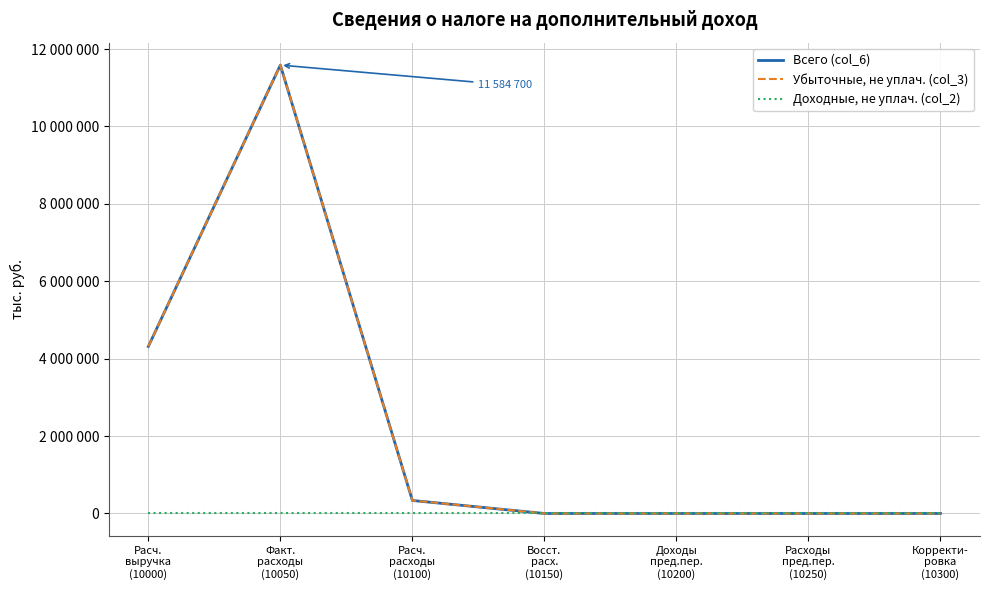

What position from the right is Корректи-
ровка
(10300)?

1